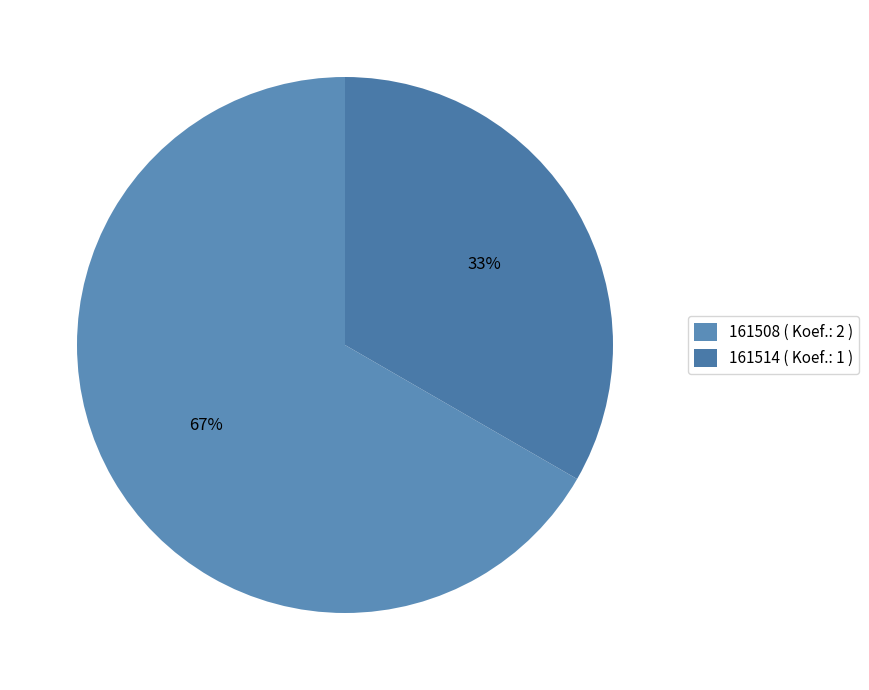

The 161514 slice represents 22% of the pie. True or false?

False